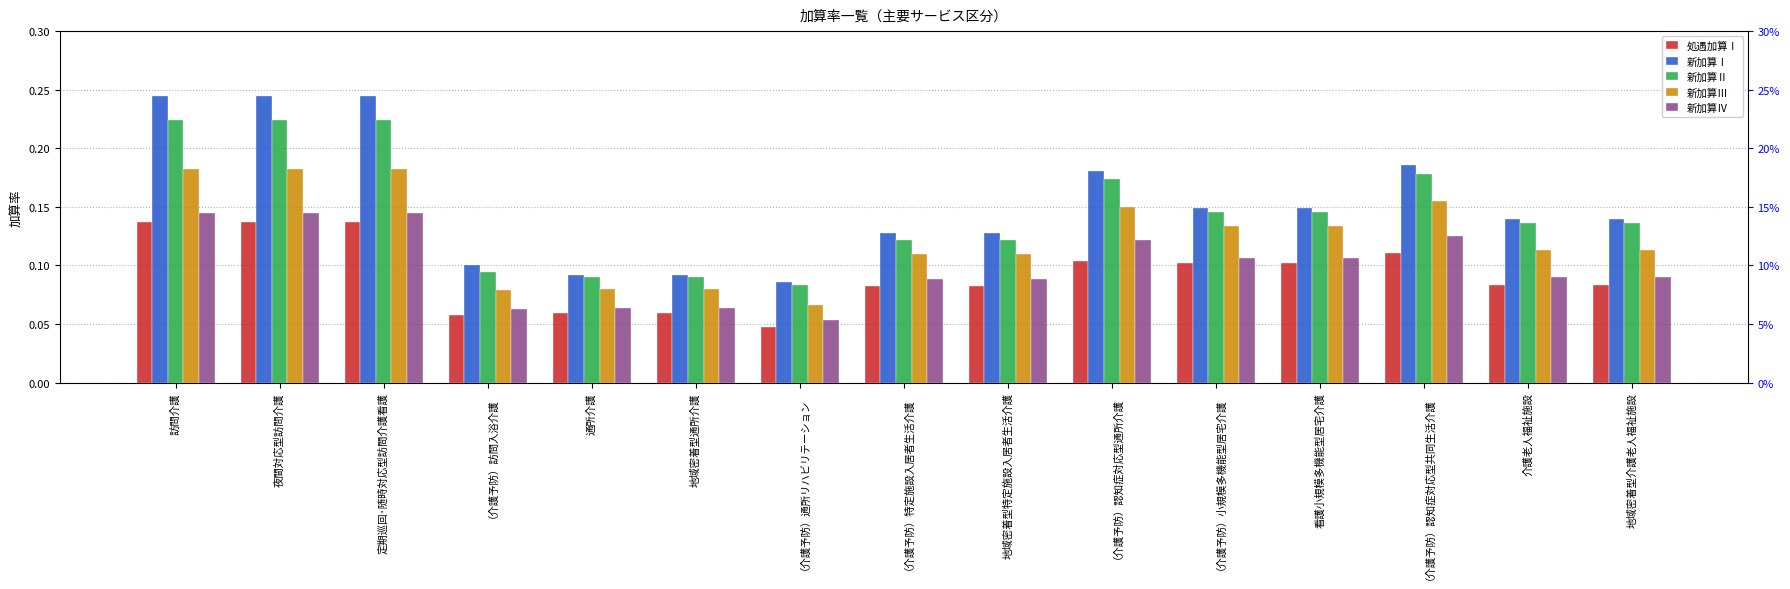

What is the average value of the 新加算Ⅳ series?

0.1